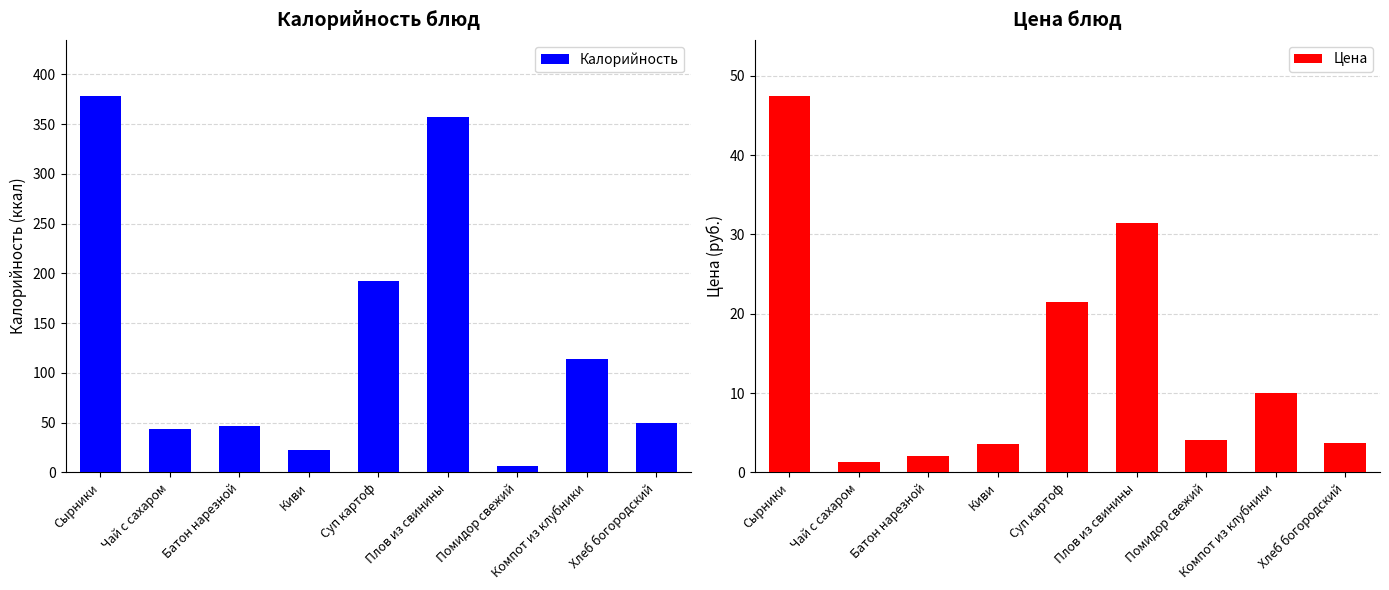

At which label does Калорийность reach its minimum?

Помидор свежий